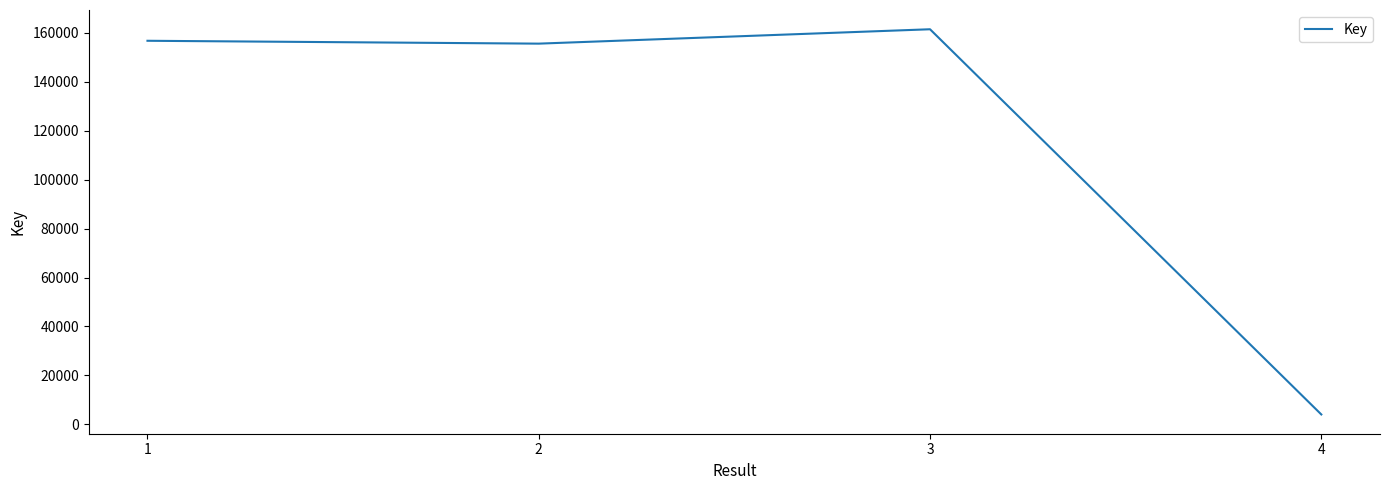

Where is the first local maximum?

3